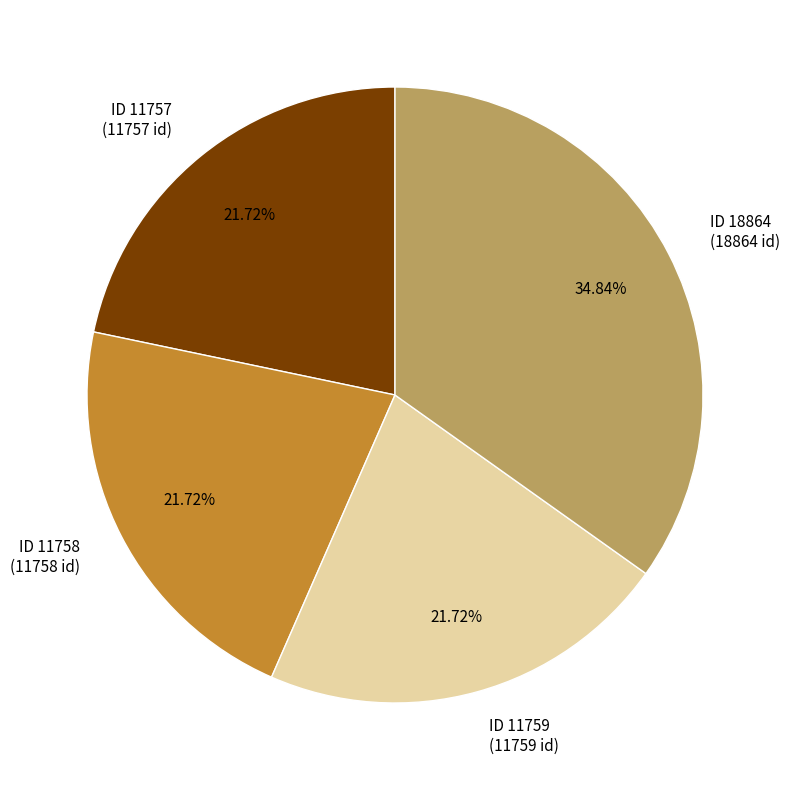

To the nearest percent, what is the difference between the largest and smallest slice percentages?

13%